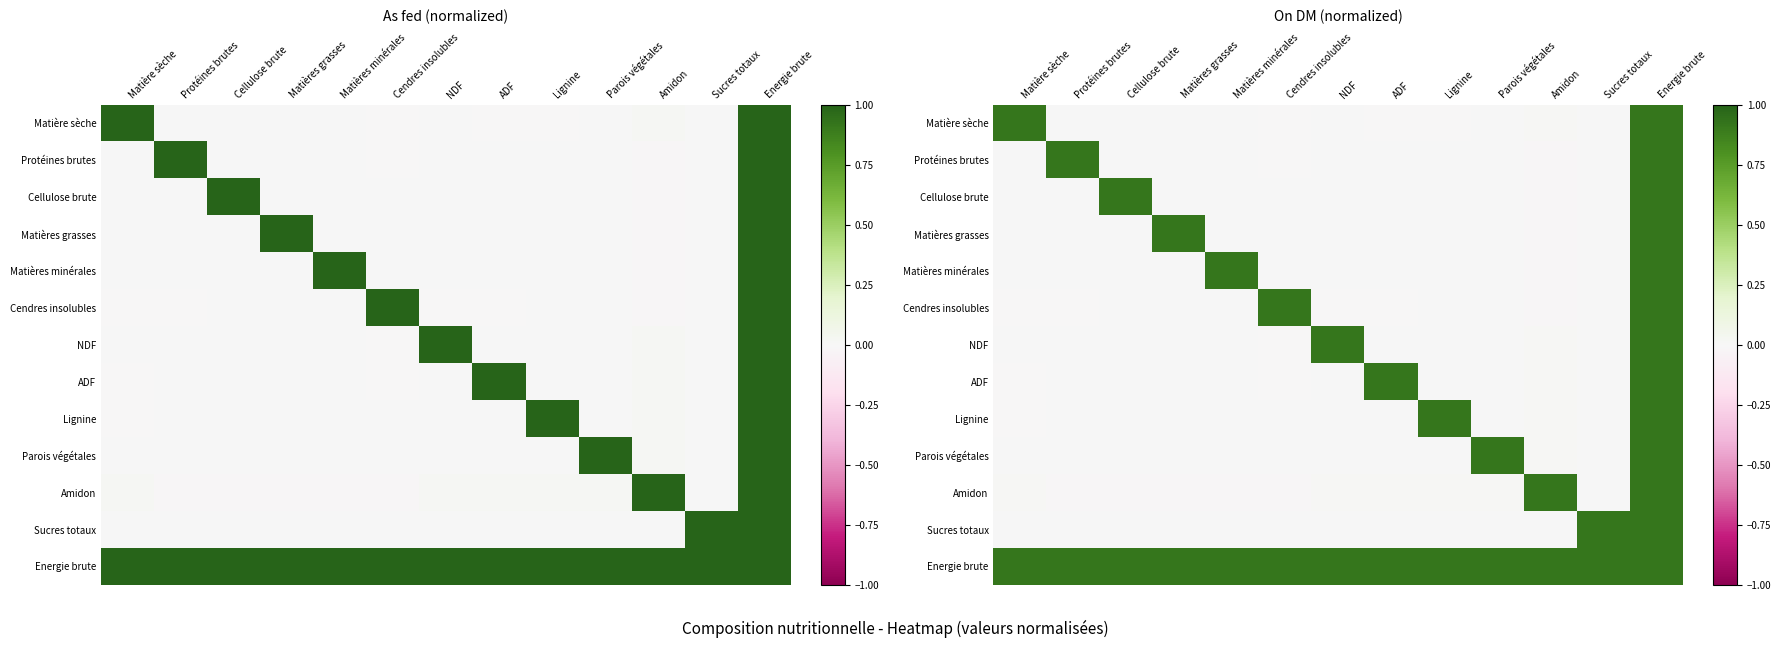

True or false: NDF has a value of 1.3 at NDF.

False